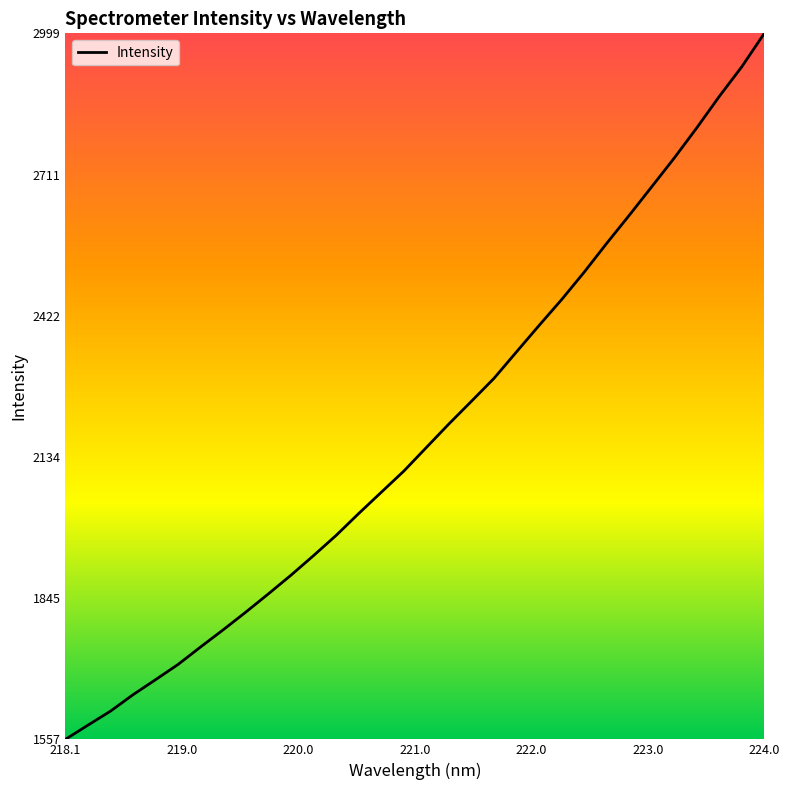

What is the minimum value shown in the chart?

1556.7